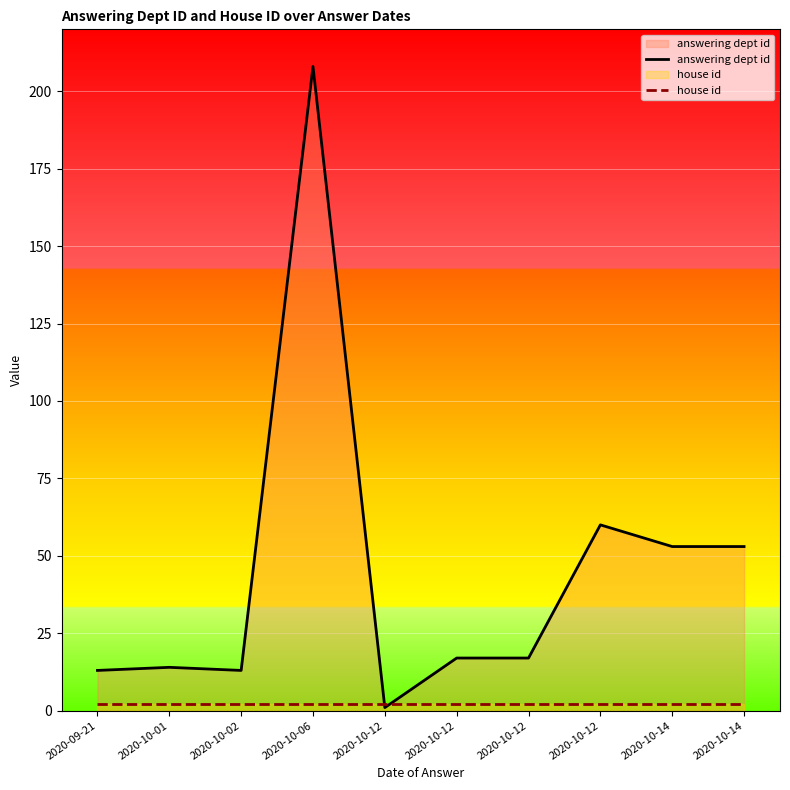

What is the label of the 9th point from the right?

2020-10-01